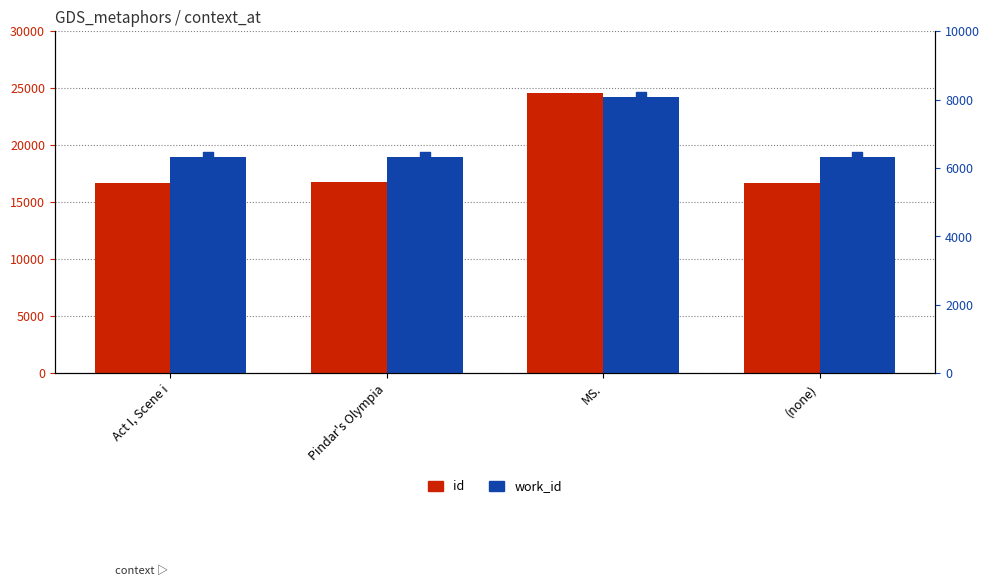

Is the value of work_id at (none) greater than the value of id at Act I, Scene i?

No